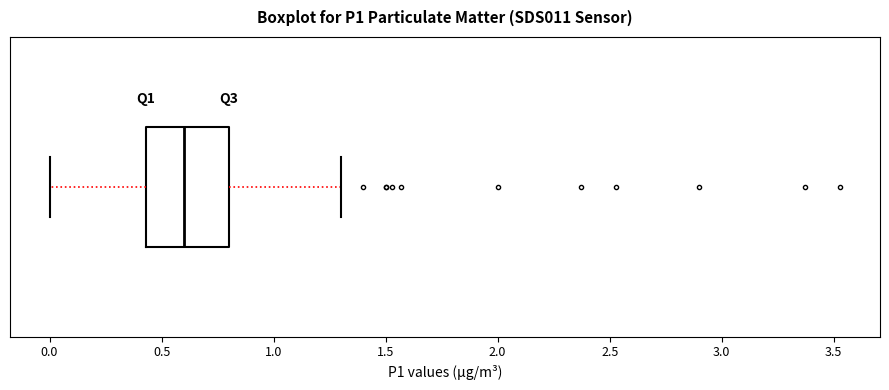

Where is the left edge of the box on the x-axis? The values are not printed on the chart, so give them approximately, as read against the axis.

0.45